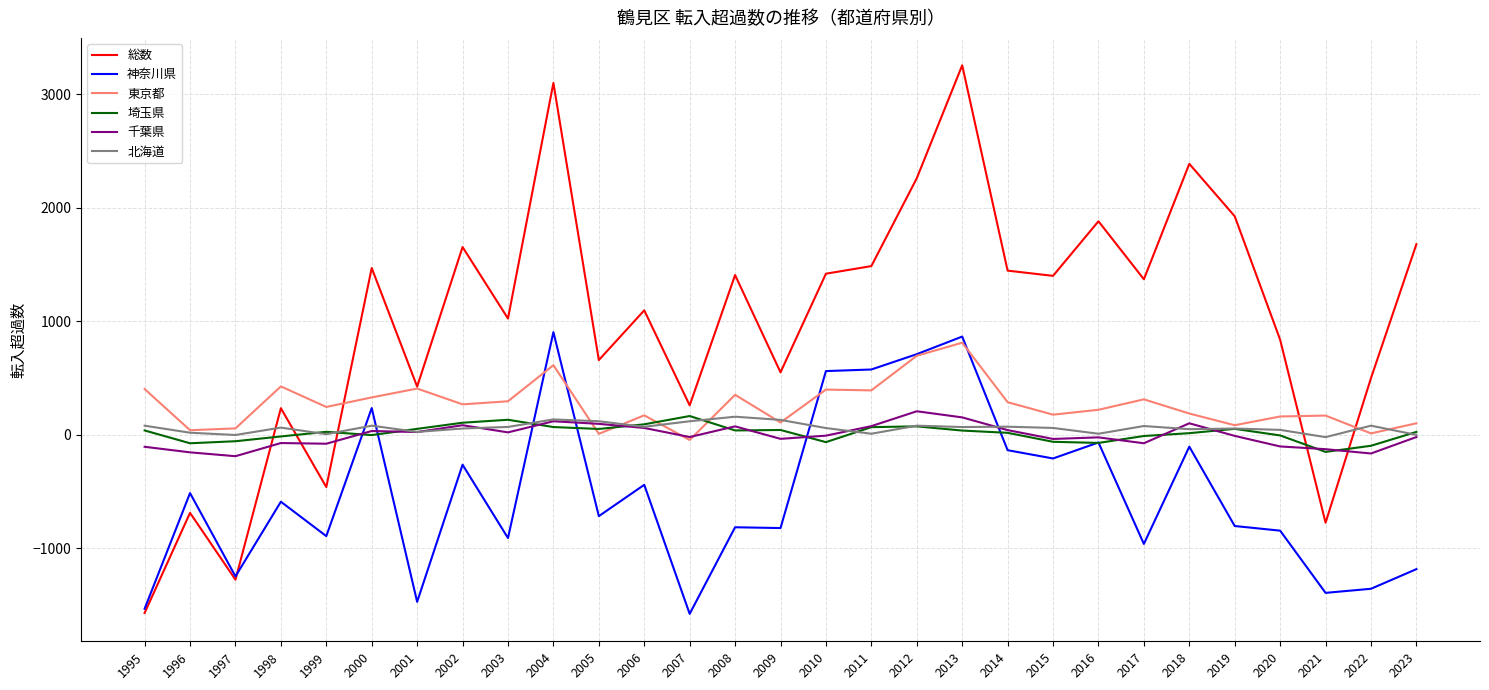

Between 2019 and 2022, which series saw the biggest shift?

総数